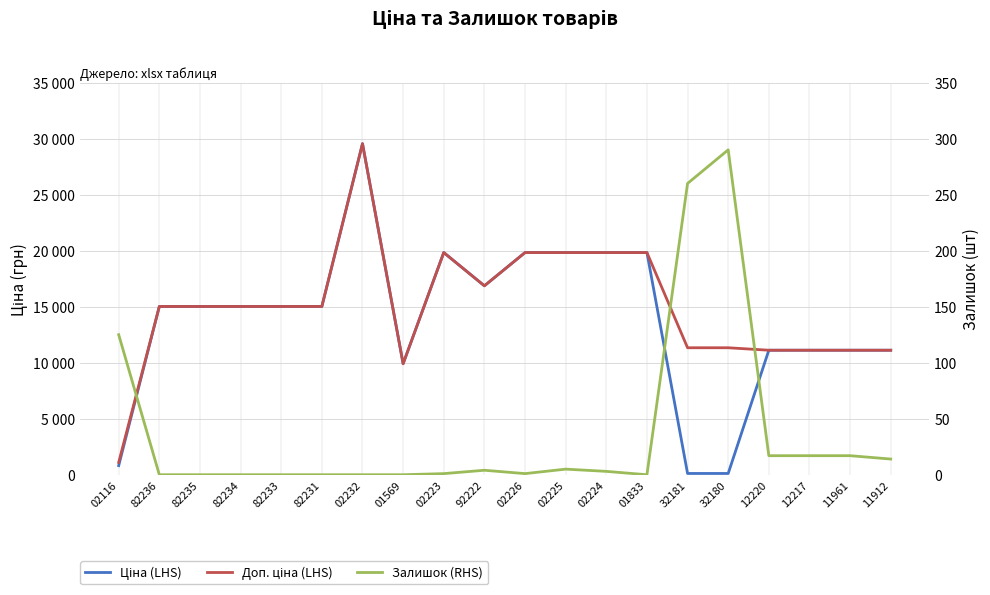

Rank the categories by Доп. ціна (LHS) value from lowest to highest.

02116, 01569, 12220, 12217, 11961, 11912, 32181, 32180, 82236, 82235, 82234, 82233, 82231, 92222, 02223, 02226, 02225, 02224, 01833, 02232